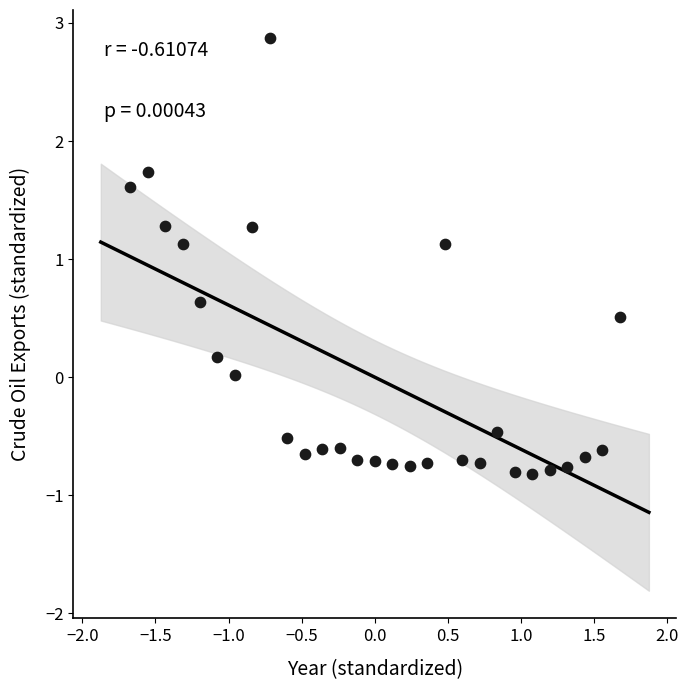

What is the range of X values (max minus min)?

3.3